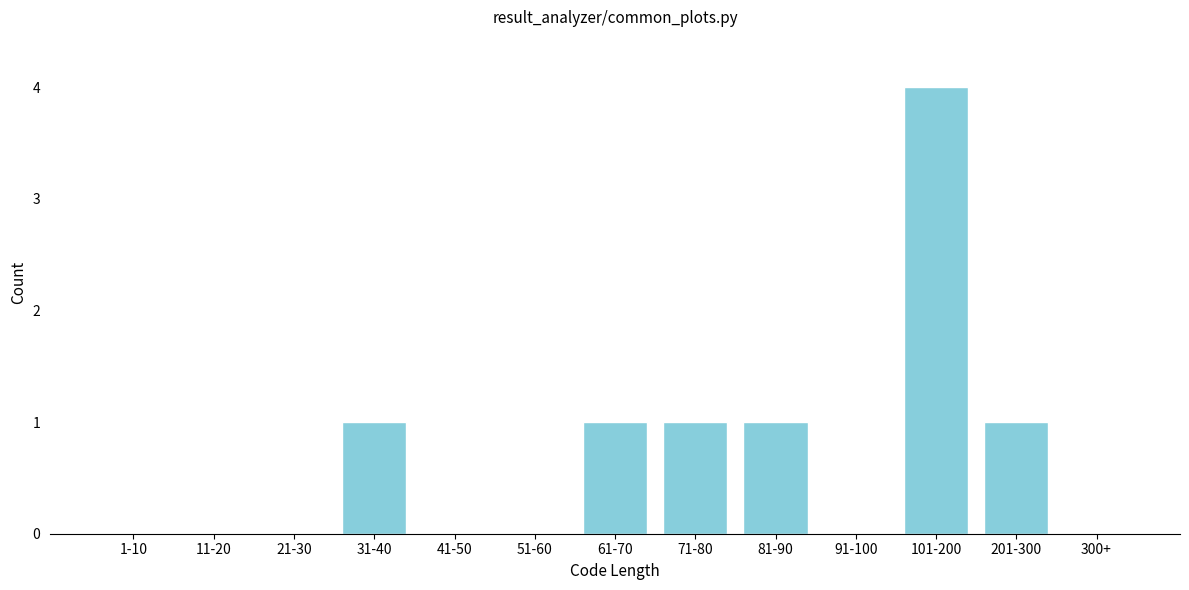

Reading right to left, extract all data points from this chart.

300+=0	201-300=1	101-200=4	91-100=0	81-90=1	71-80=1	61-70=1	51-60=0	41-50=0	31-40=1	21-30=0	11-20=0	1-10=0